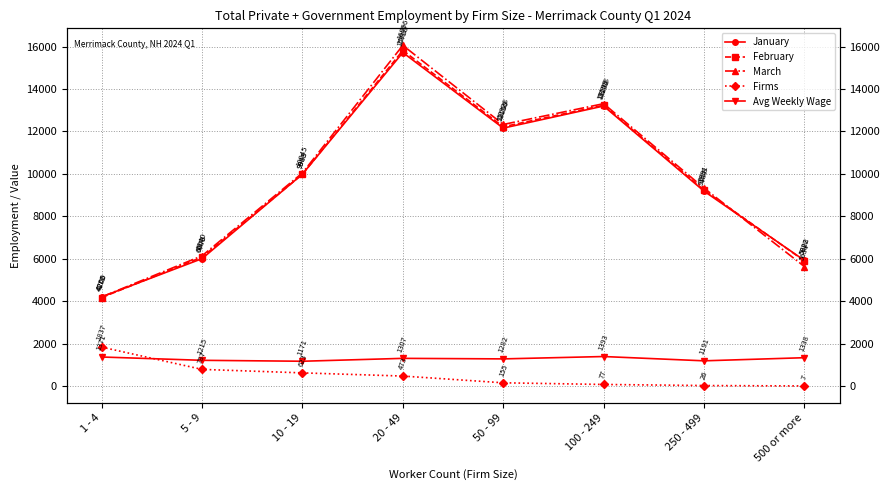

True or false: February and March cross at least once.

True